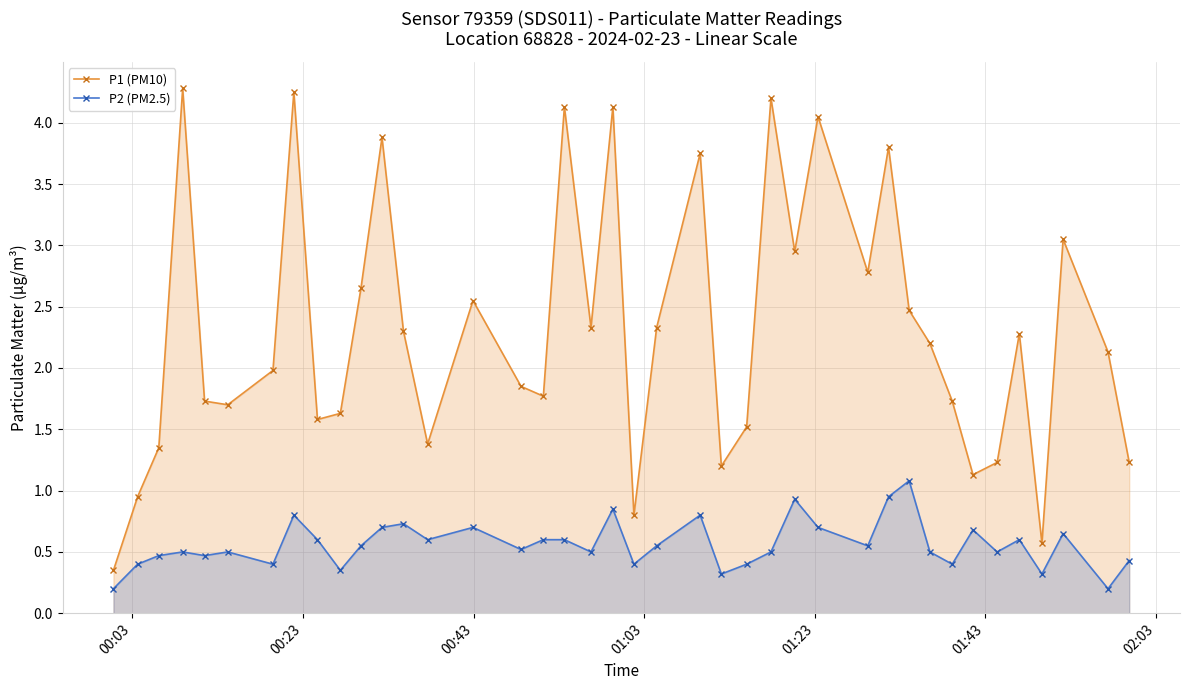

What is the value of the P1 (PM10) point at the 34th from the left?

1.1